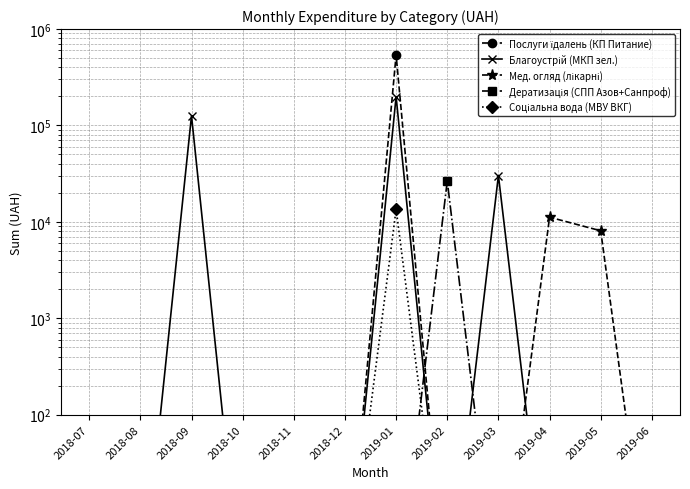

Reading right to left, transcribe all the data shown in this chart.

Послуги їдалень (КП Питание): 2019-06=1.0	2019-05=1.0	2019-04=1.0	2019-03=1.0	2019-02=1.0	2019-01=537363.9	2018-12=1.0	2018-11=1.0	2018-10=1.0	2018-09=1.0	2018-08=1.0	2018-07=1.0
Благоустрій (МКП зел.): 2019-06=1.0	2019-05=1.0	2019-04=1.0	2019-03=30256.2	2019-02=1.0	2019-01=199086.1	2018-12=1.0	2018-11=1.0	2018-10=1.0	2018-09=126139.4	2018-08=1.0	2018-07=1.0
Мед. огляд (лікарні): 2019-06=1.0	2019-05=8084.1	2019-04=11178.5	2019-03=1.0	2019-02=1.0	2019-01=1.0	2018-12=1.0	2018-11=1.0	2018-10=1.0	2018-09=1.0	2018-08=1.0	2018-07=1.0
Дератизація (СПП Азов+Санпроф): 2019-06=1.0	2019-05=1.0	2019-04=1.0	2019-03=1.0	2019-02=26521.4	2019-01=1.0	2018-12=1.0	2018-11=1.0	2018-10=1.0	2018-09=1.0	2018-08=1.0	2018-07=1.0
Соціальна вода (МВУ ВКГ): 2019-06=1.0	2019-05=1.0	2019-04=1.0	2019-03=1.0	2019-02=1.0	2019-01=13540.8	2018-12=1.0	2018-11=1.0	2018-10=1.0	2018-09=1.0	2018-08=1.0	2018-07=1.0